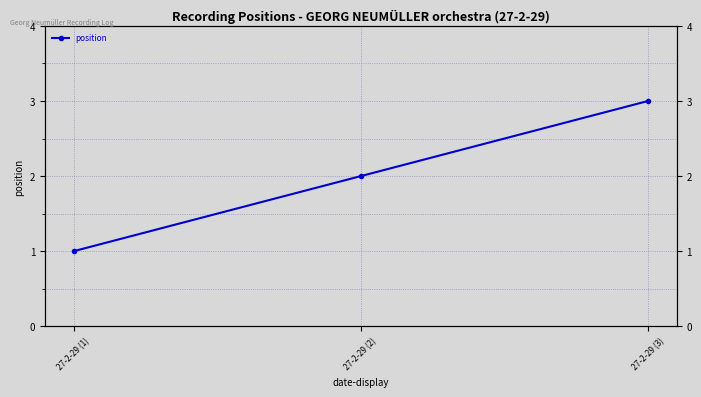

What is the sum of the values at 27-2-29 (3) and 27-2-29 (1)?

4